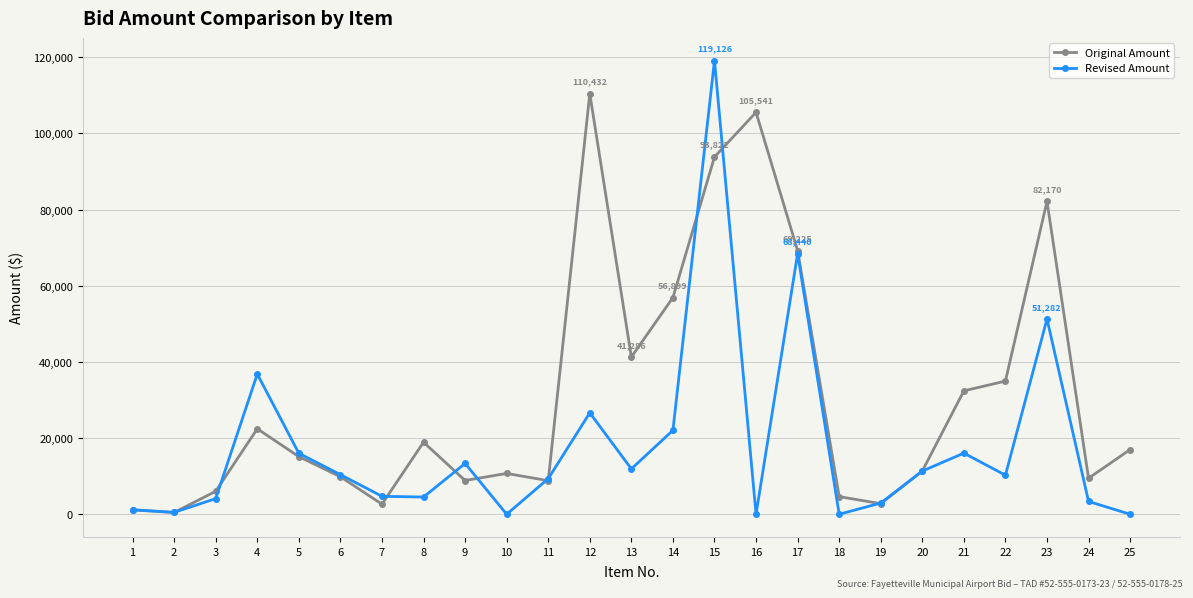

At how many categories does at least one series exceed 71192?

4